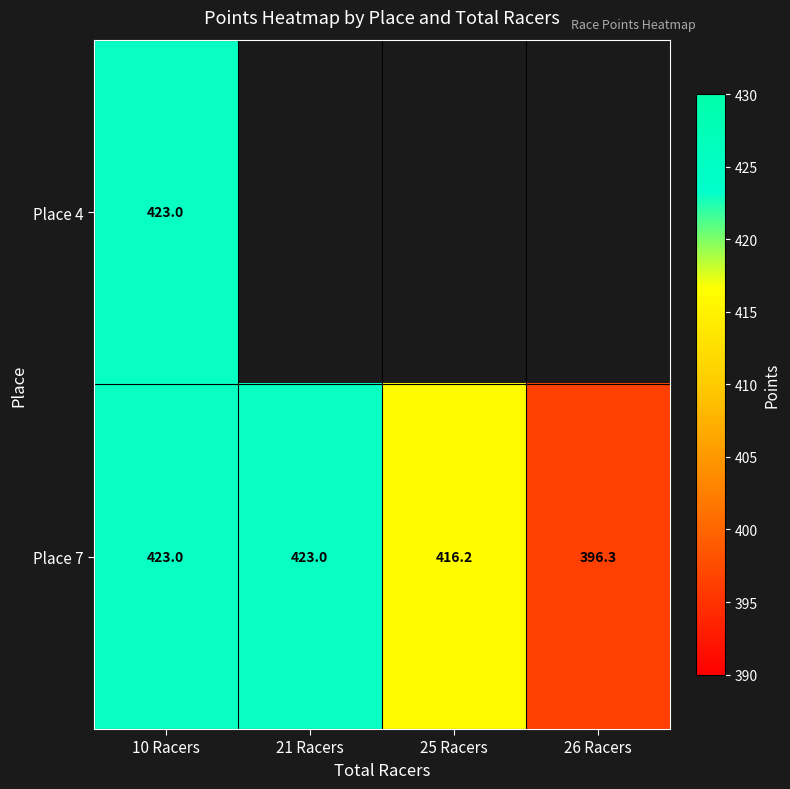

What is the lowest value of the Place 7 series?

396.3